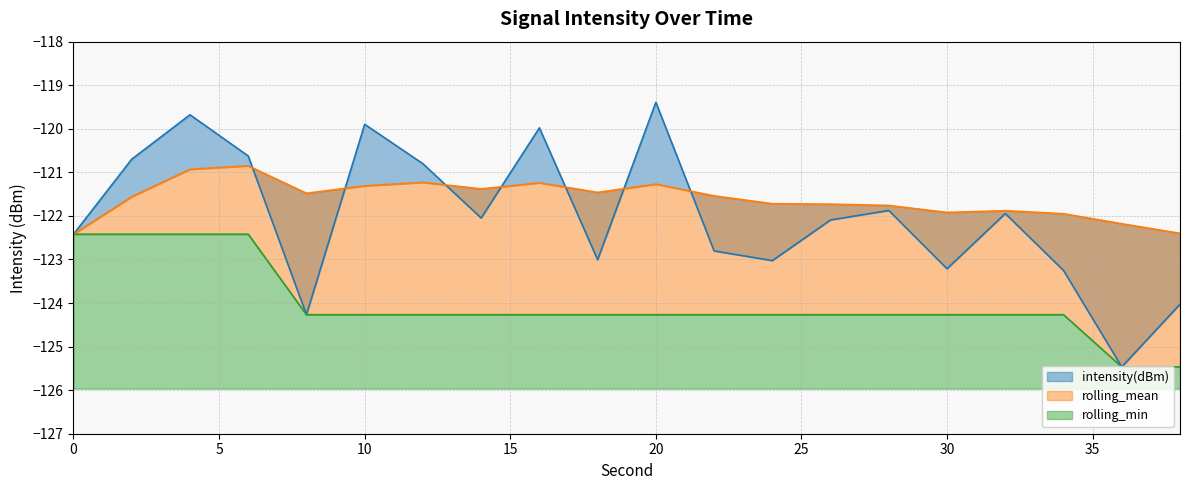

The value of rolling_min at 32 is -124.3. True or false?

True